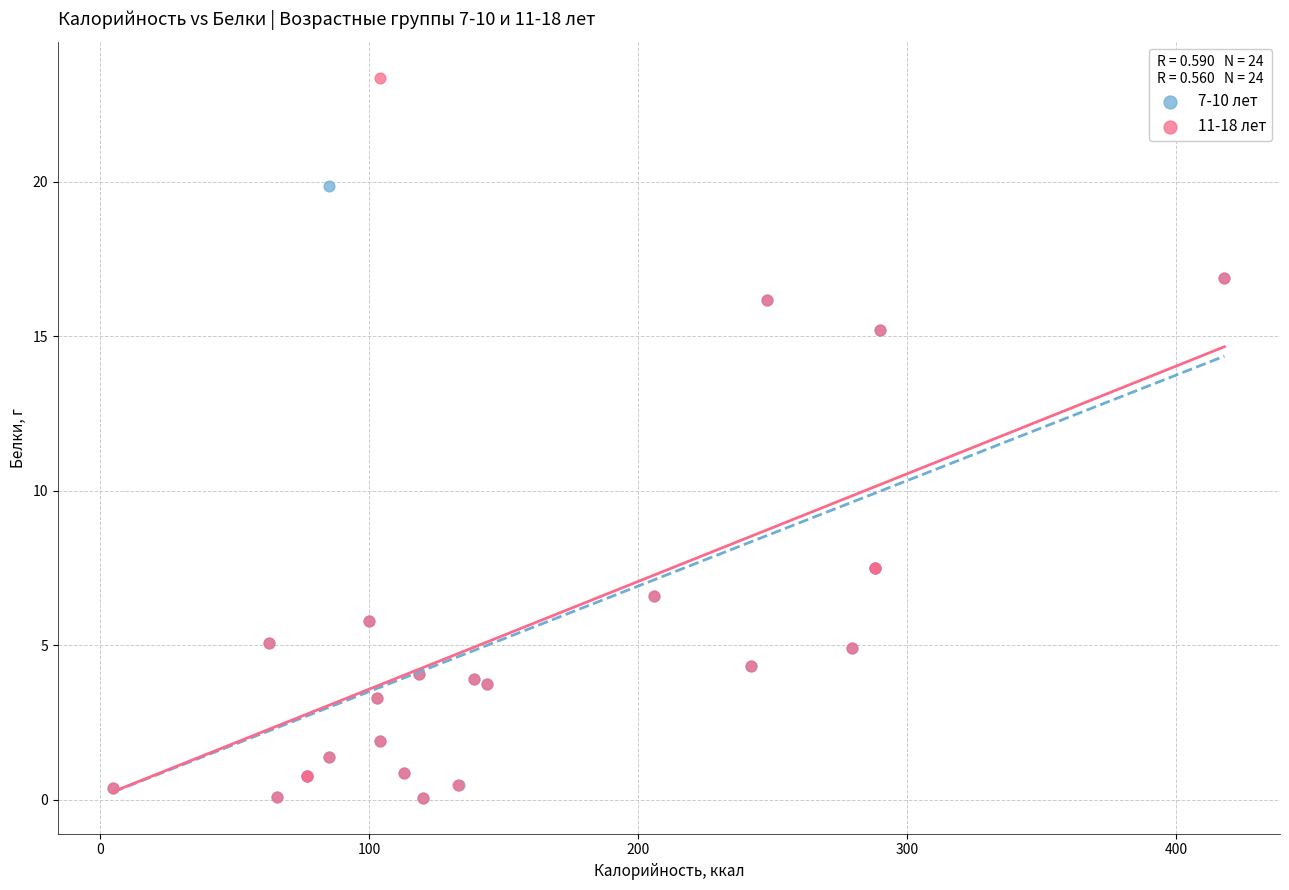

Which series has the widest spread of Y values?

11-18 лет